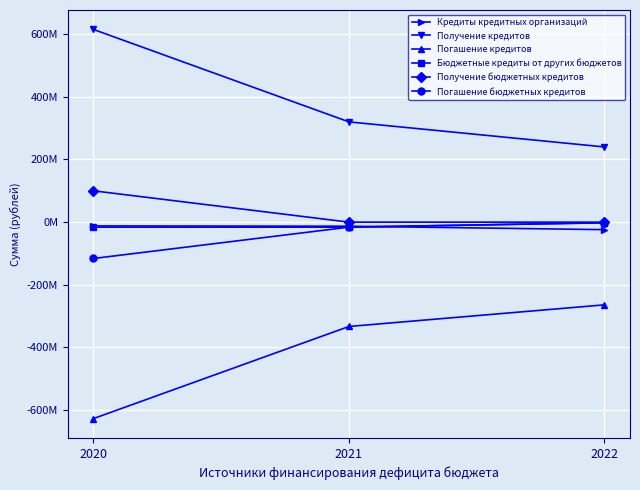

Rank the categories by Бюджетные кредиты от других бюджетов value from highest to lowest.

2022, 2020, 2021